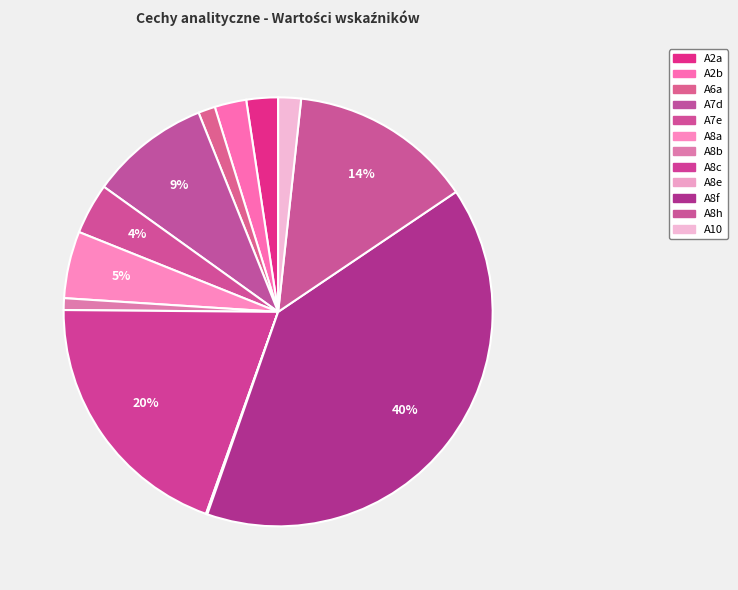

To the nearest percent, what is the combined percentage of A10 and A8c?

21%